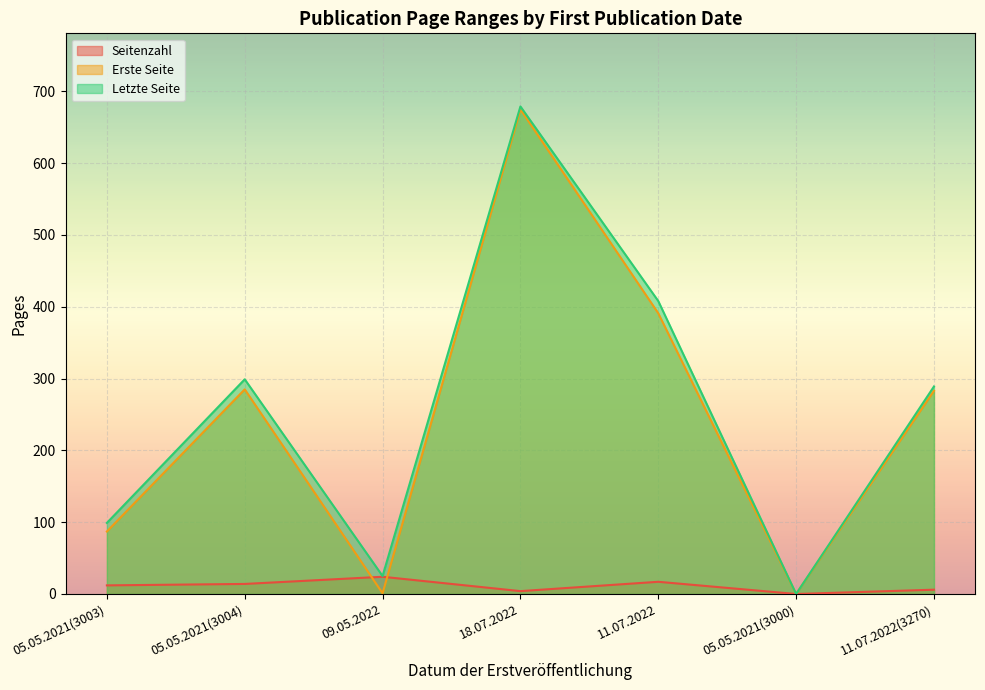

What position from the left is 09.05.2022?

3